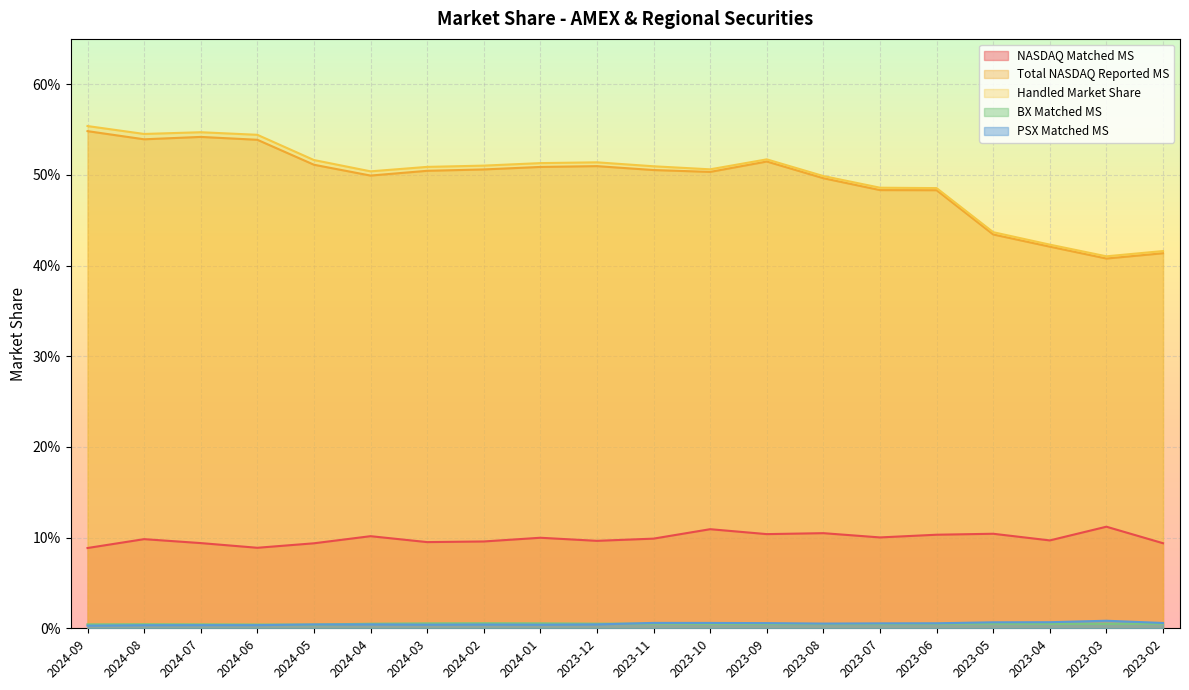

Where is the first local maximum for Handled Market Share?

2024-07